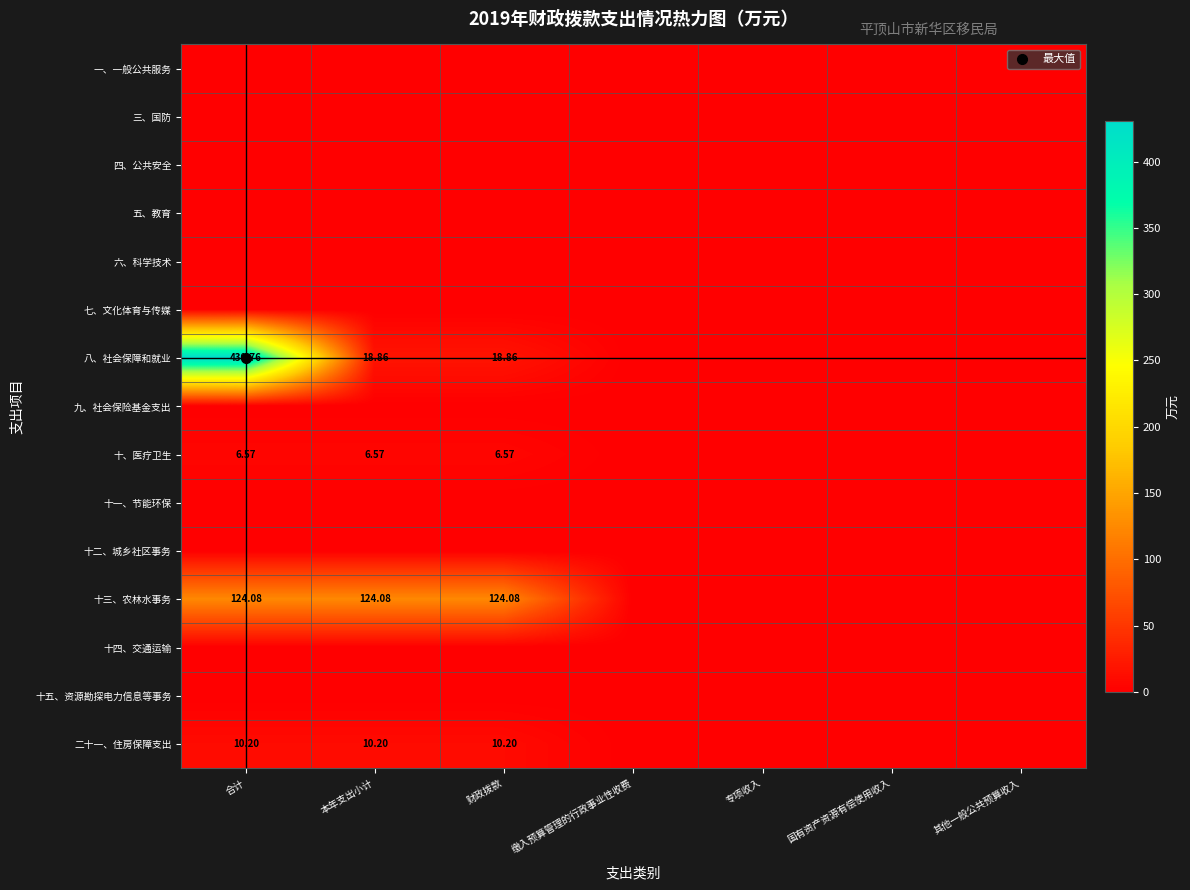

What is the difference between the maximum and minimum values in the 十、医疗卫生 series?

6.6